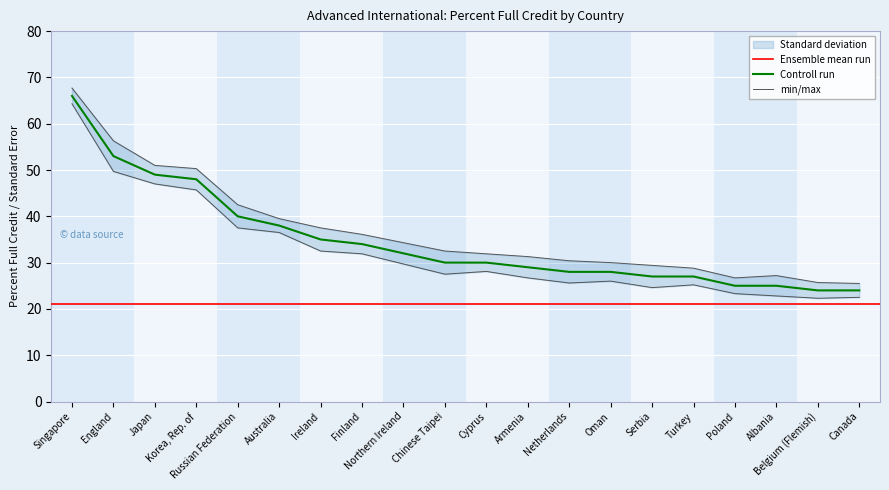

What is the average value?

35